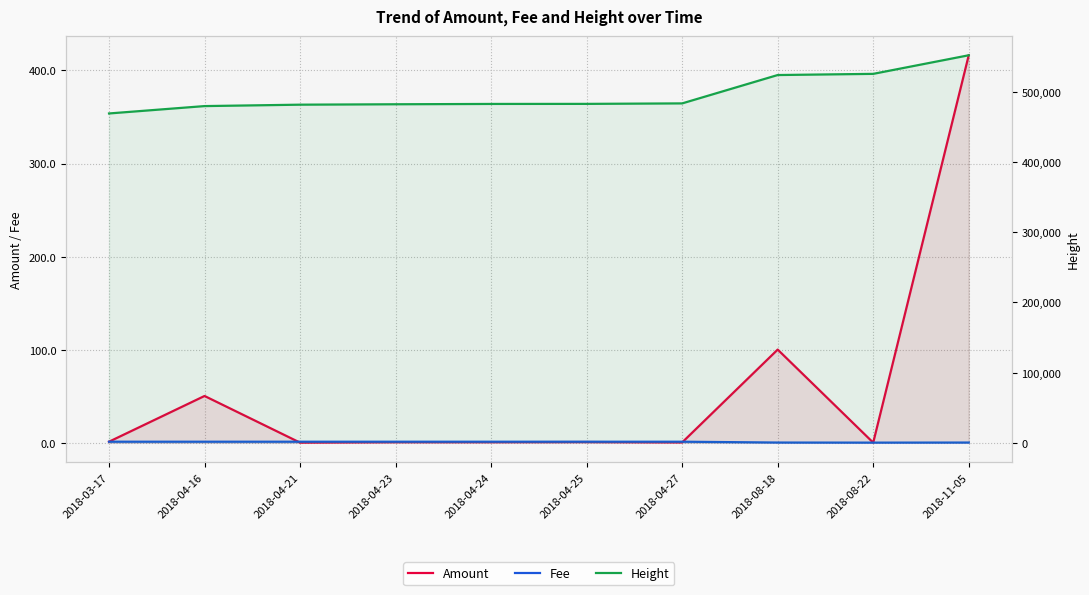

At how many categories does at least one series exceed 157248?

10